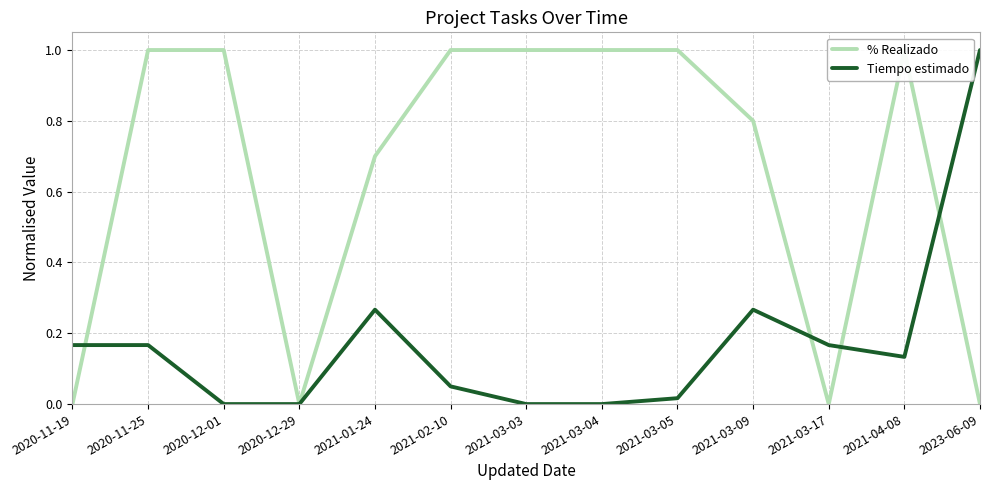

What is the difference between the second highest and minimum values in the Tiempo estimado series?

0.3